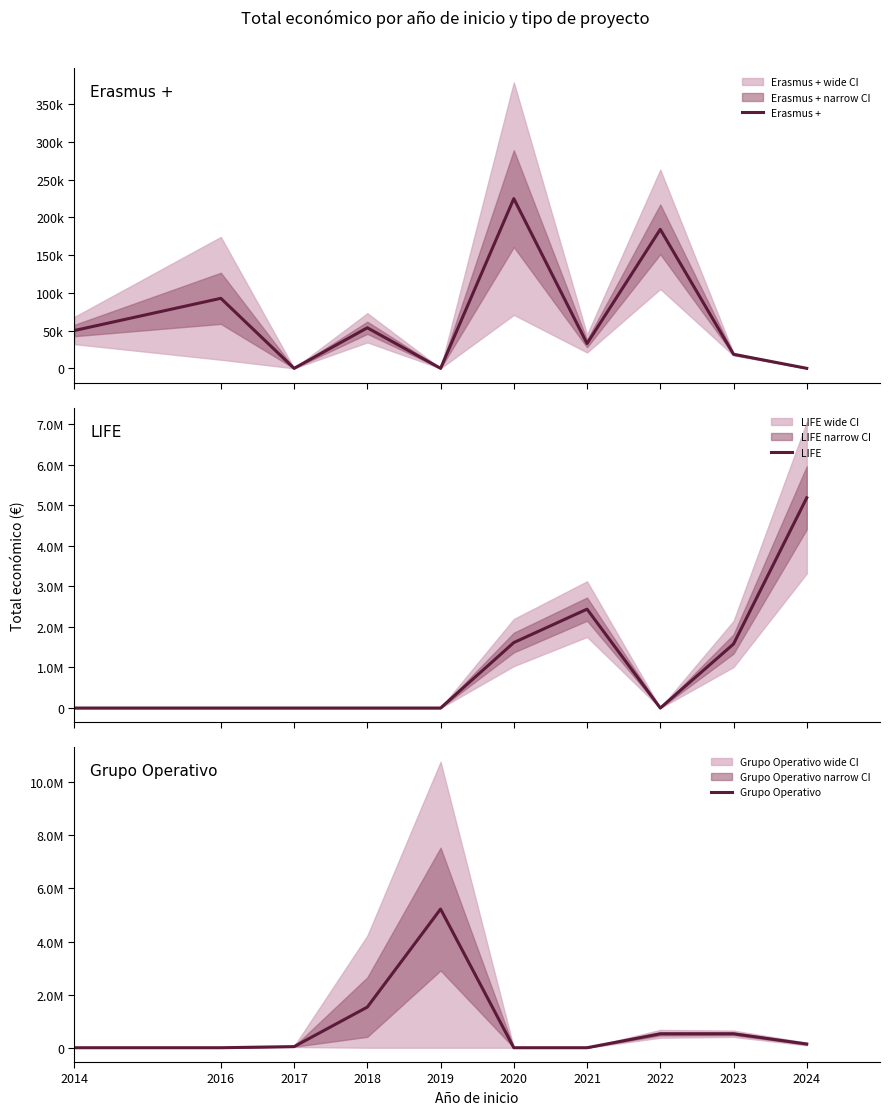

How many times do Erasmus + and Grupo Operativo cross each other?

3